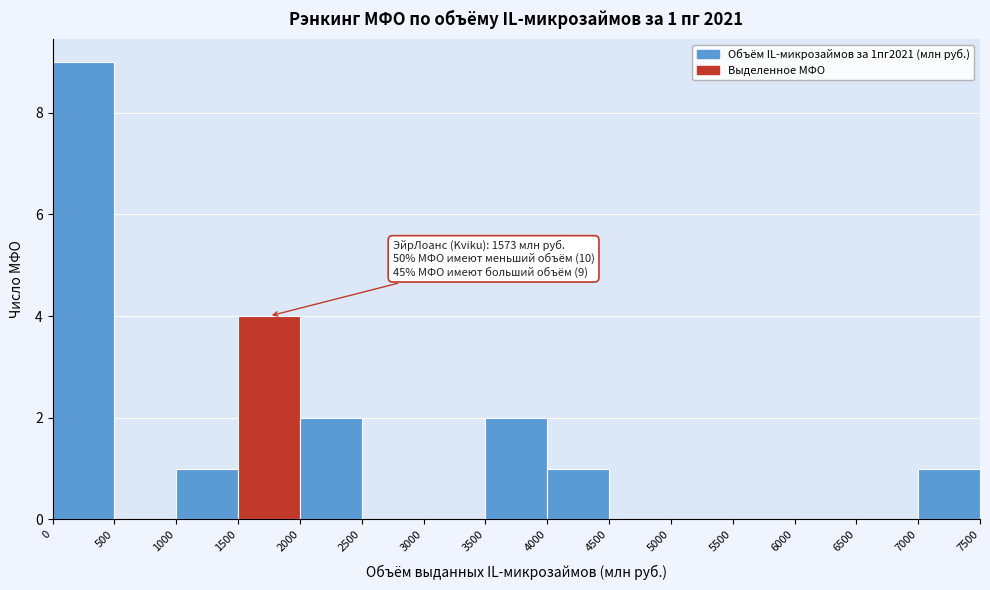

Which range on the x-axis has the tallest bar?

0 to 500